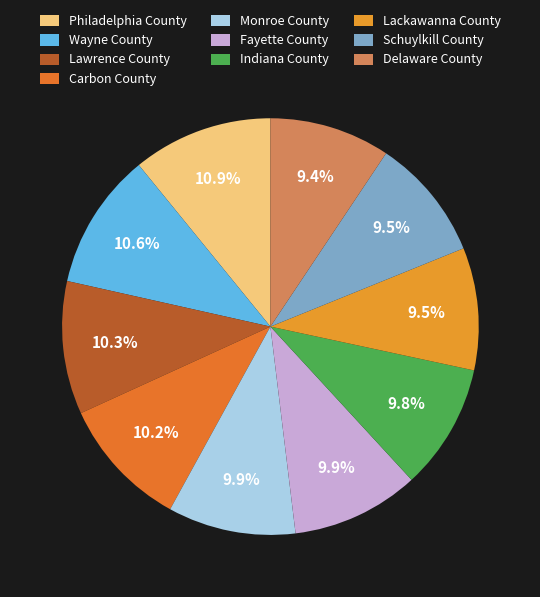

How many slices are in this pie chart?

10